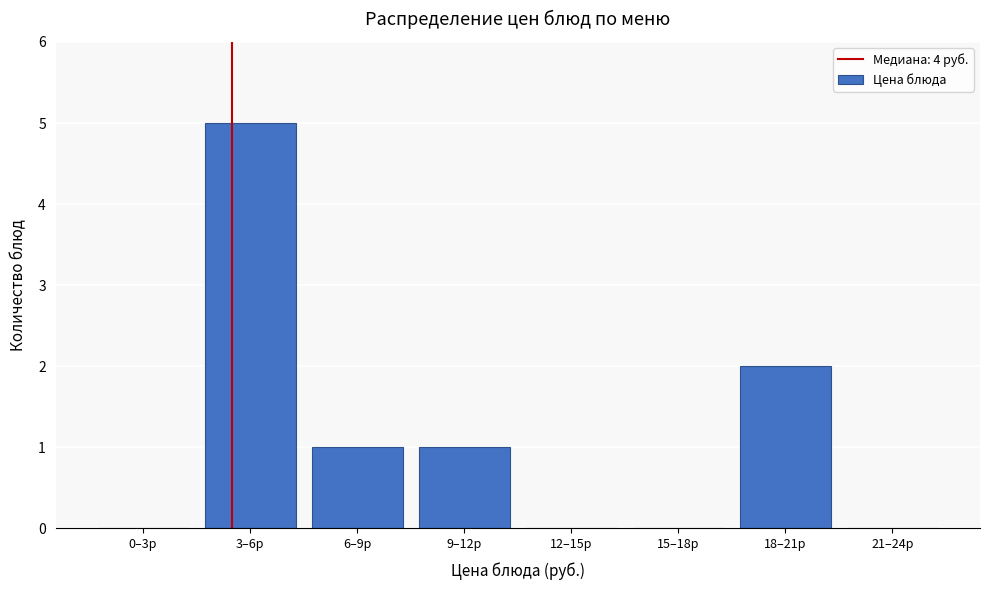

Reading left to right, list all the values displayed in this chart.

0–3р=0	3–6р=5	6–9р=1	9–12р=1	12–15р=0	15–18р=0	18–21р=2	21–24р=0